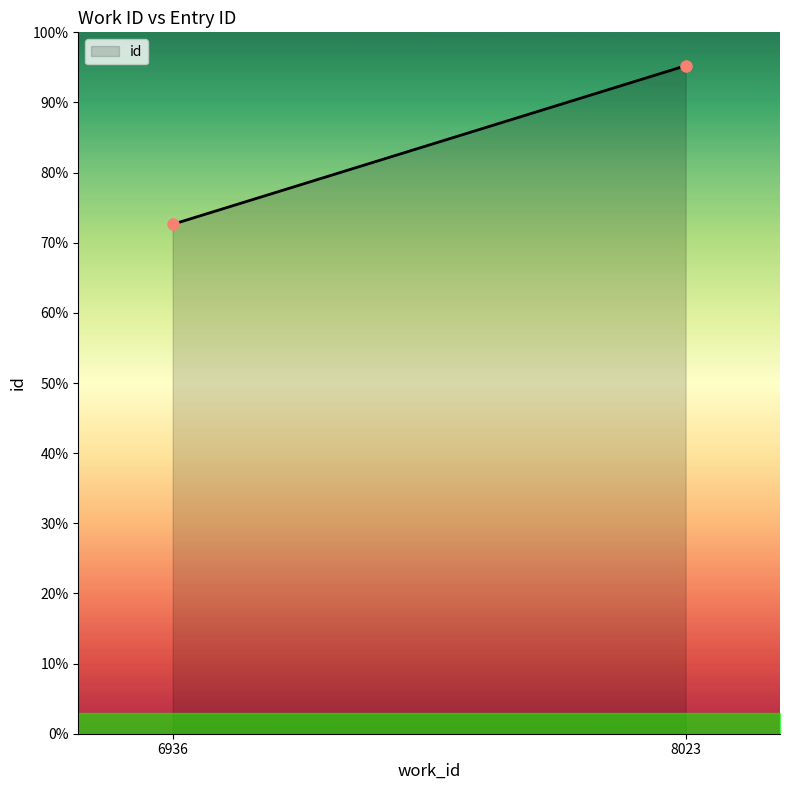

What is the ratio of the value at 8023 to the value at 6936?

1.3